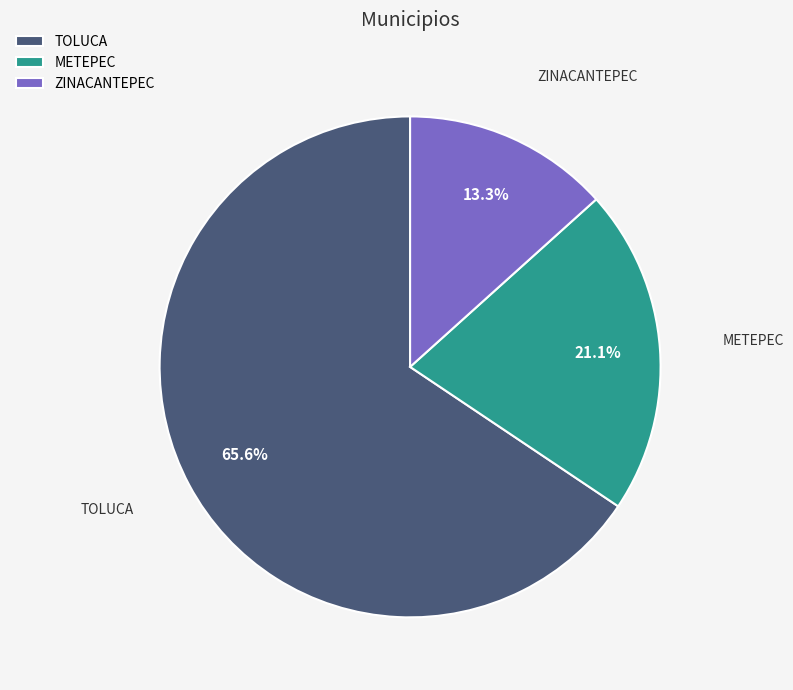

Between ZINACANTEPEC and TOLUCA, which is larger?

TOLUCA